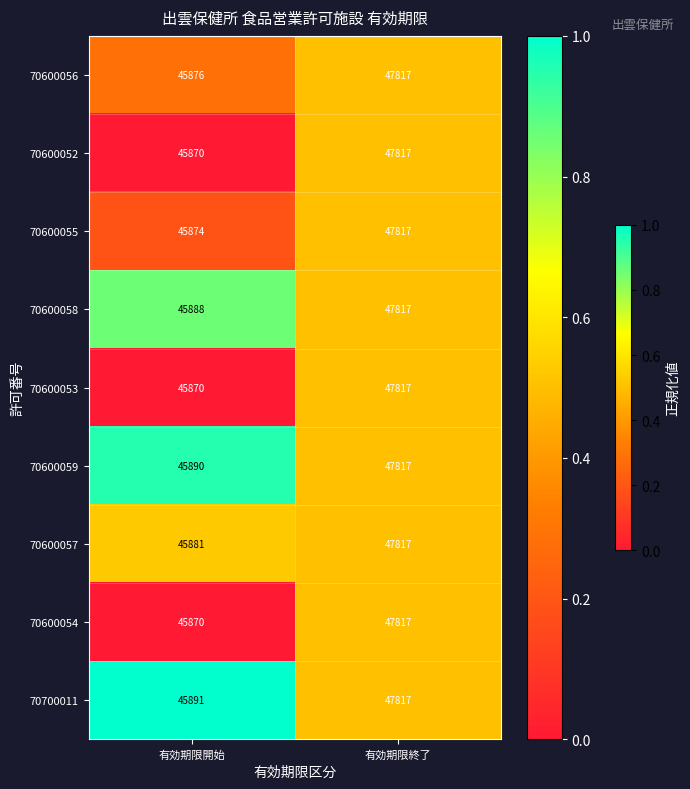

At which label is 70600057 closest to 46849?

有効期限開始